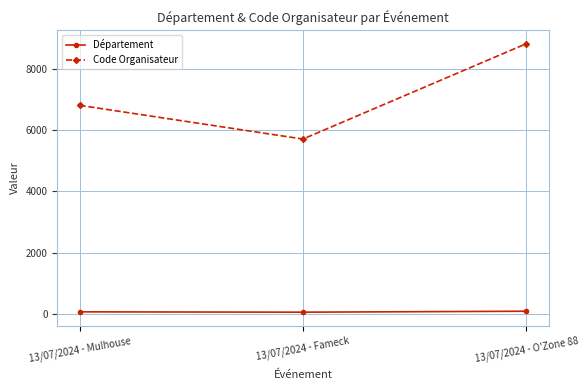

Count the Département values in the range 57 to 88.

3